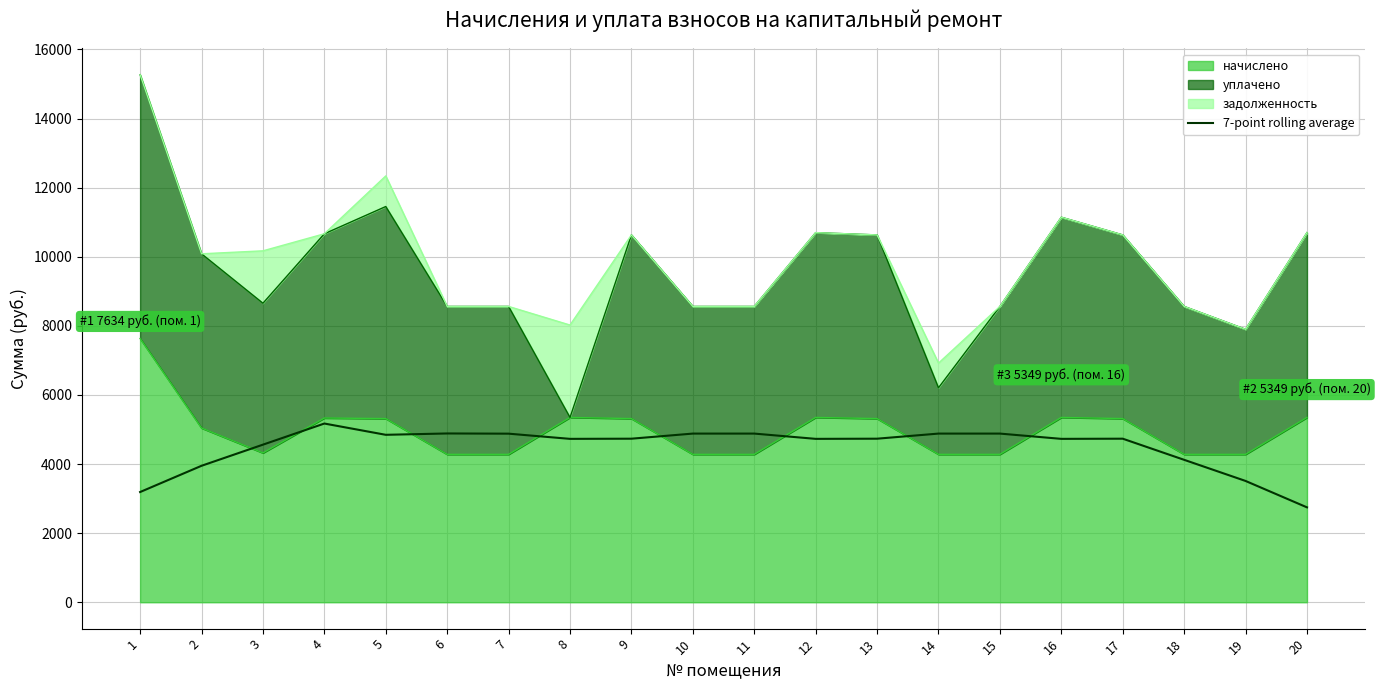

The value at 14 is 6874.7. True or false?

False